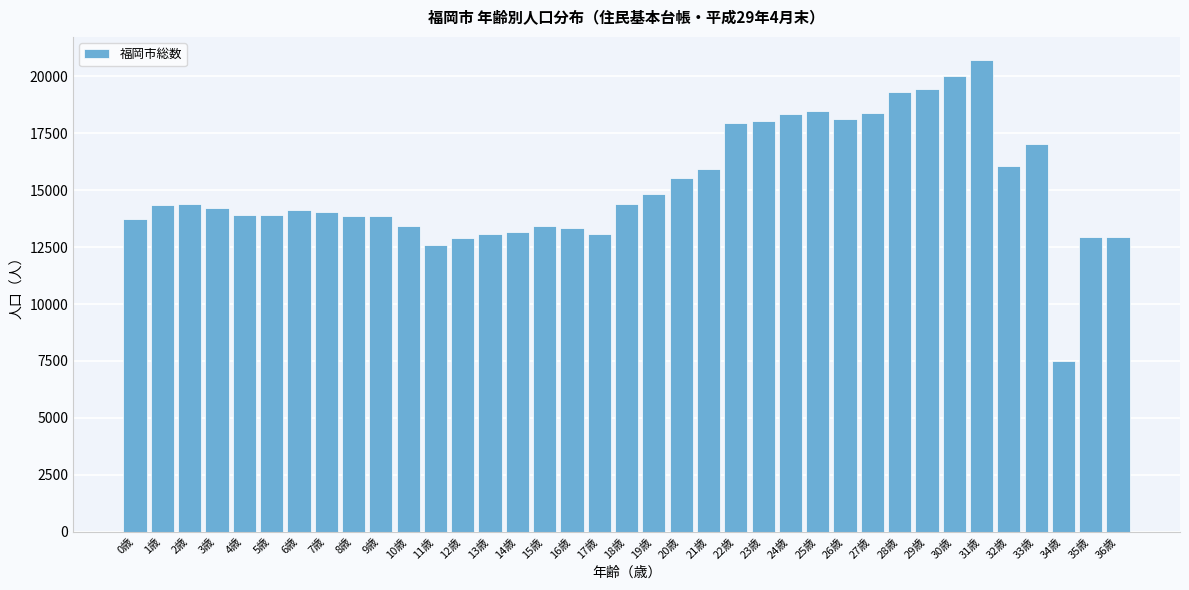

What value does the data have at 13歳, to the nearest 100?

13100